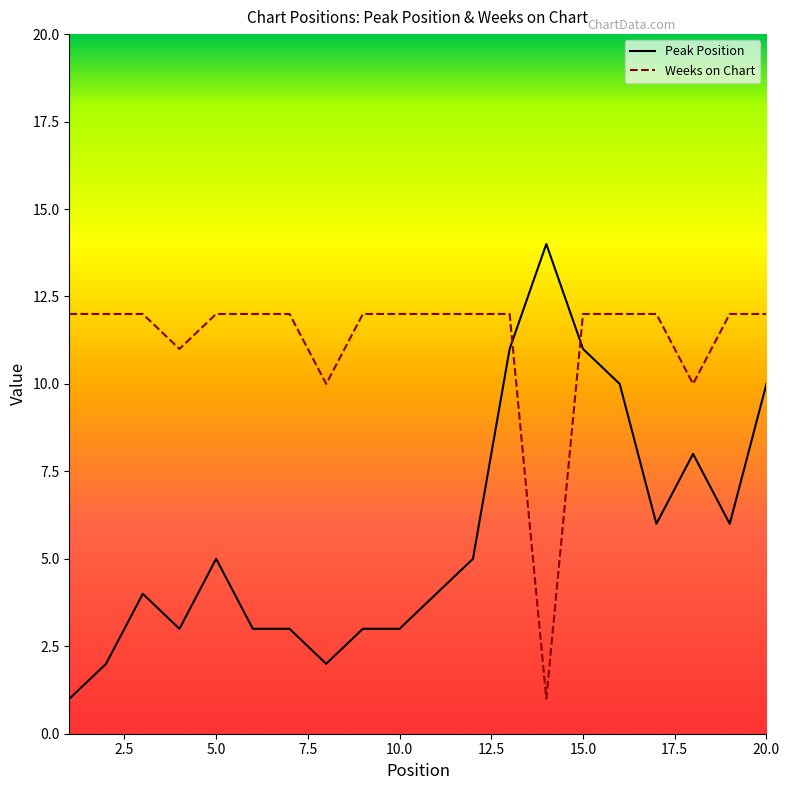

What is the highest value of the Weeks on Chart series?

12